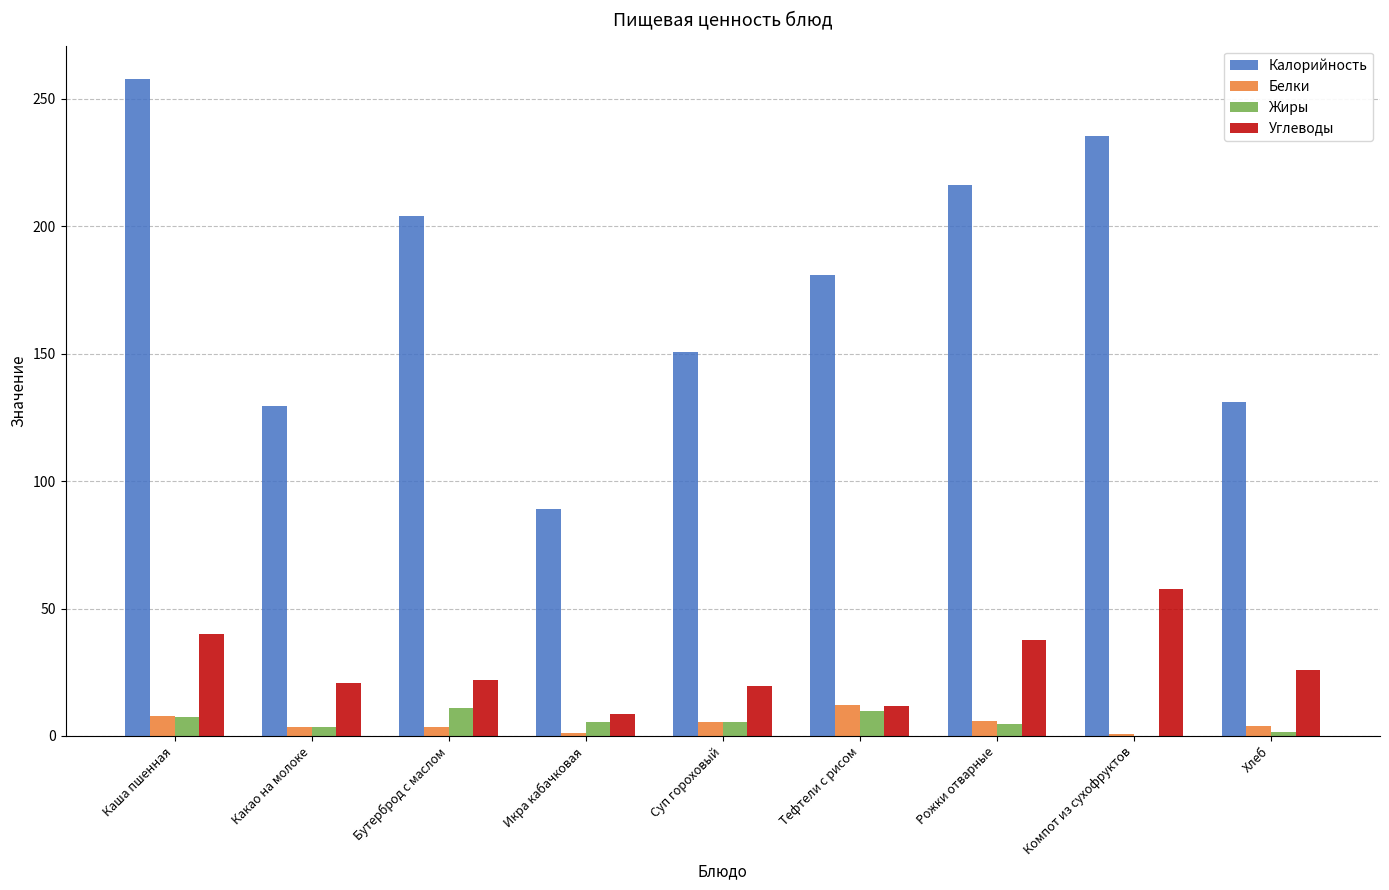

The value of Жиры at Икра кабачковая is 5.5. True or false?

True